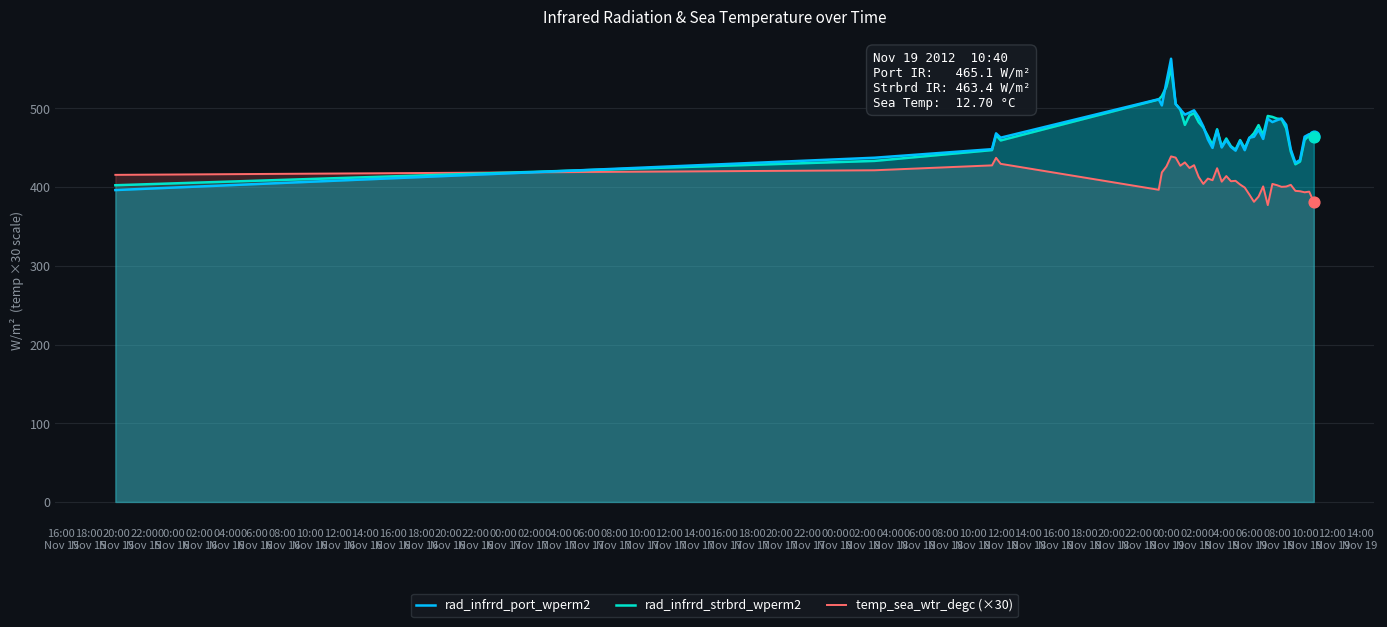

What is the smallest value displayed?

377.1